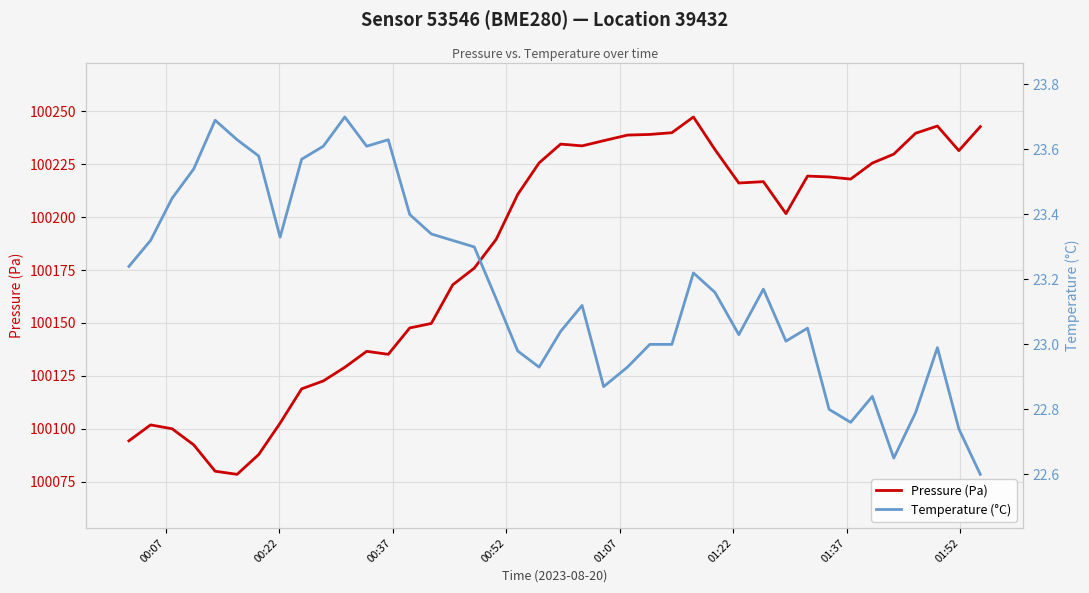

Which series has the largest range (max minus min)?

Pressure (Pa)